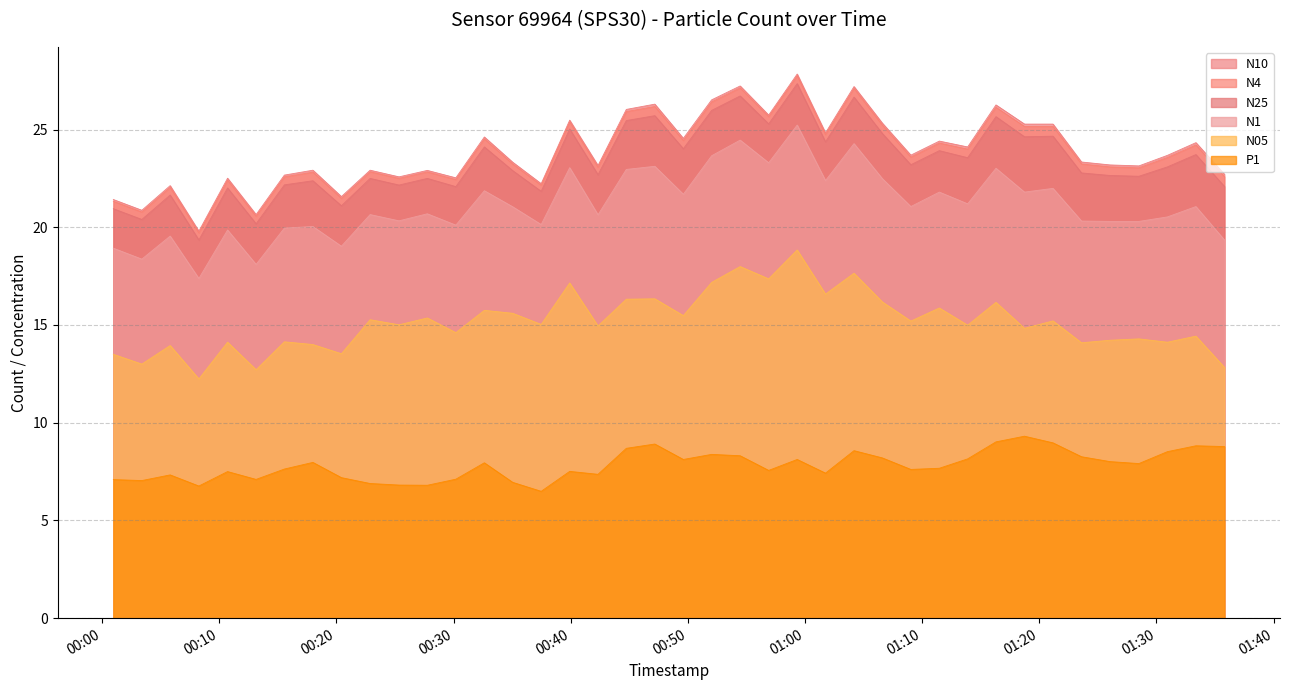

True or false: N4 and N10 cross at least once.

False